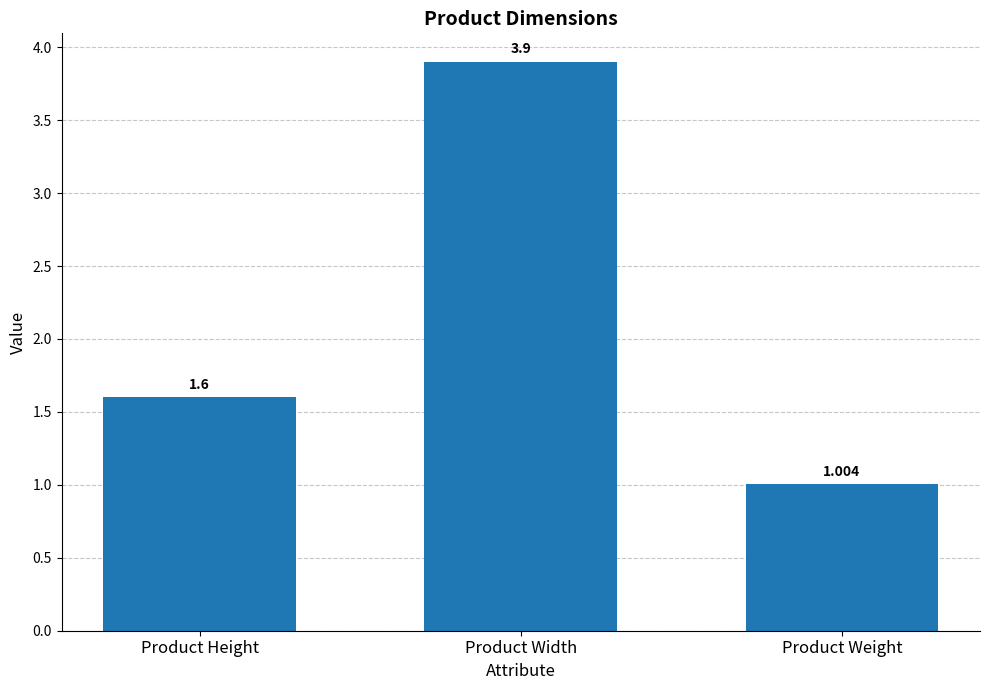

Which label corresponds to the smallest value in the chart?

Product Weight